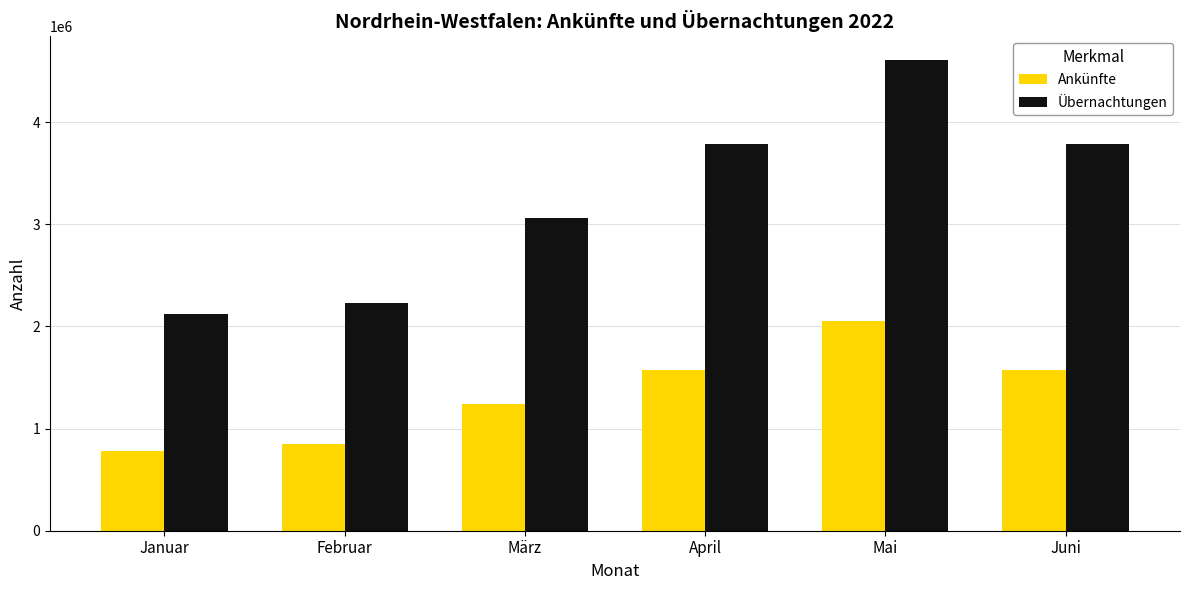

Reading right to left, list all the values displayed in this chart.

Ankünfte: 1574966	2054098	1574966	1244883	853768	780112
Übernachtungen: 3783363	4610831	3783363	3064164	2228265	2126893